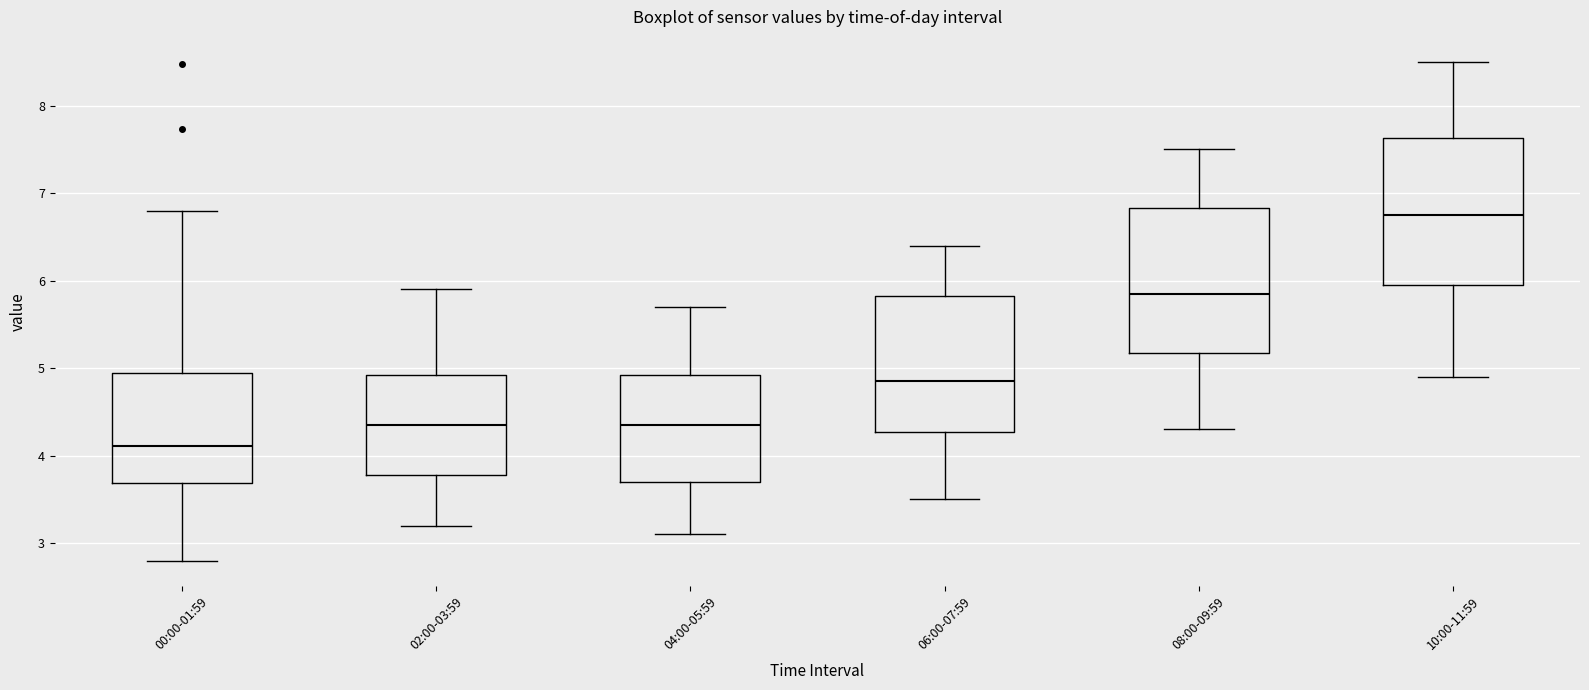

Which box has the lowest median line?

00:00-01:59